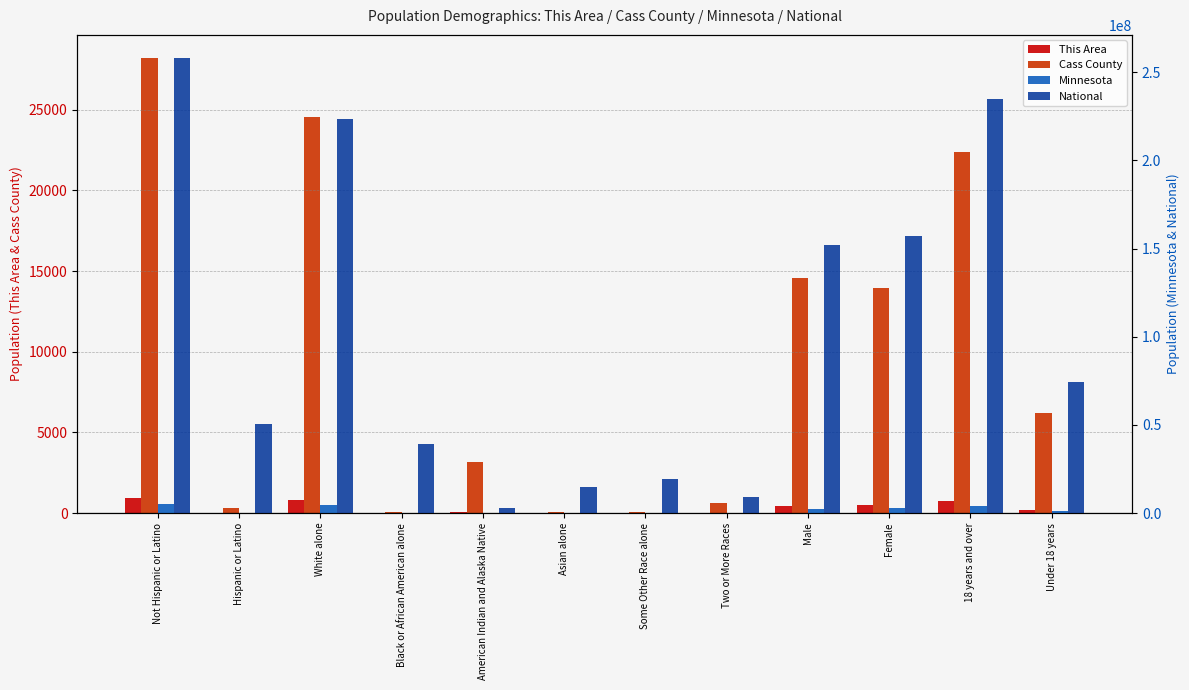

At which category does the chart reach its peak across all series?

Not Hispanic or Latino